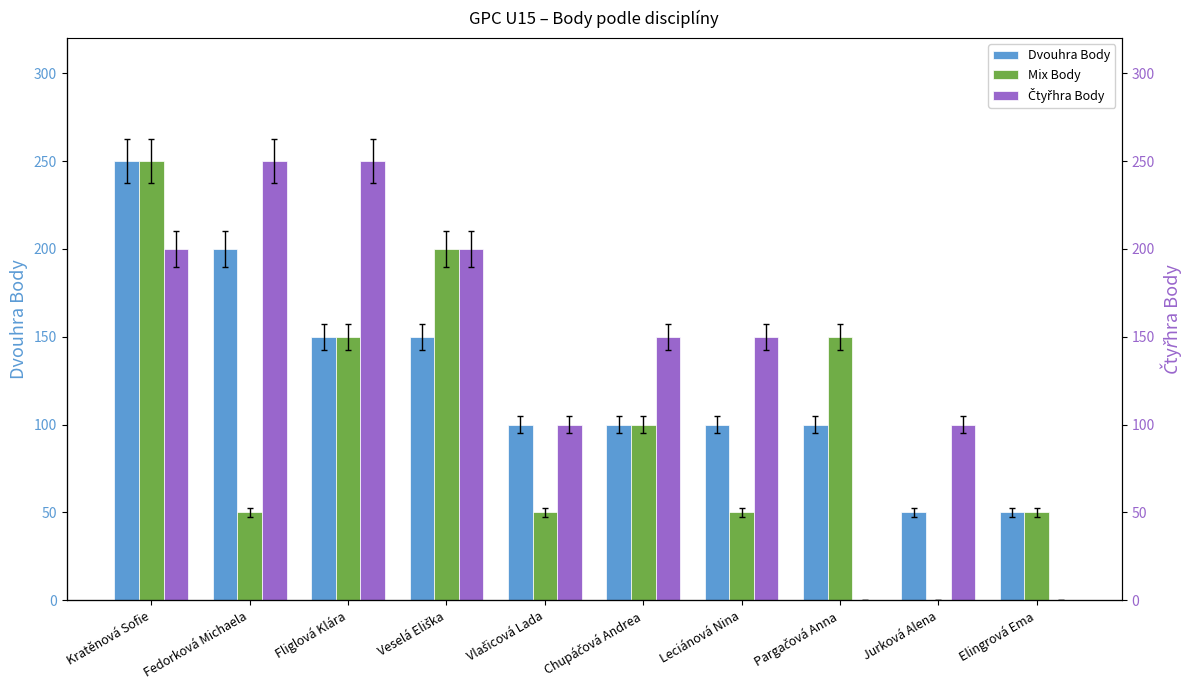

What is the sum of the Mix Body values at Leciánová Nina and Vlašicová Lada?

100